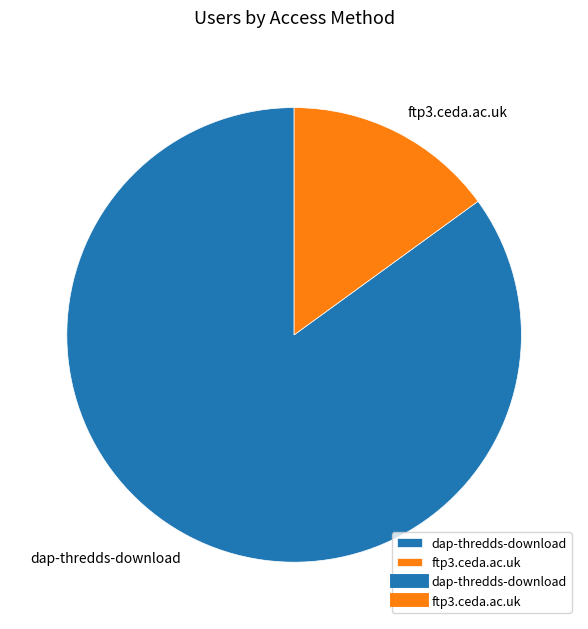

Is there any slice that represents more than half of the pie?

Yes